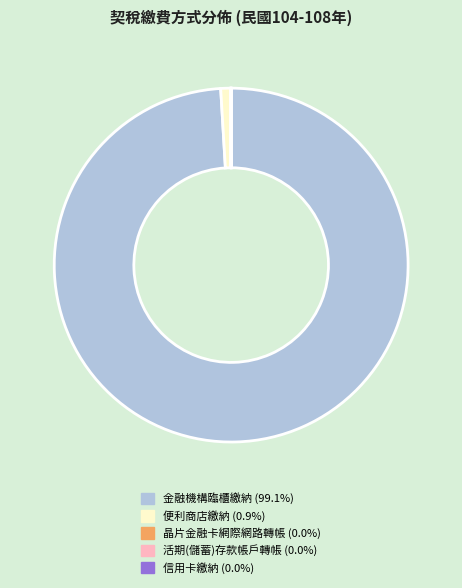

Which category accounts for the majority?

金融機構臨櫃繳納